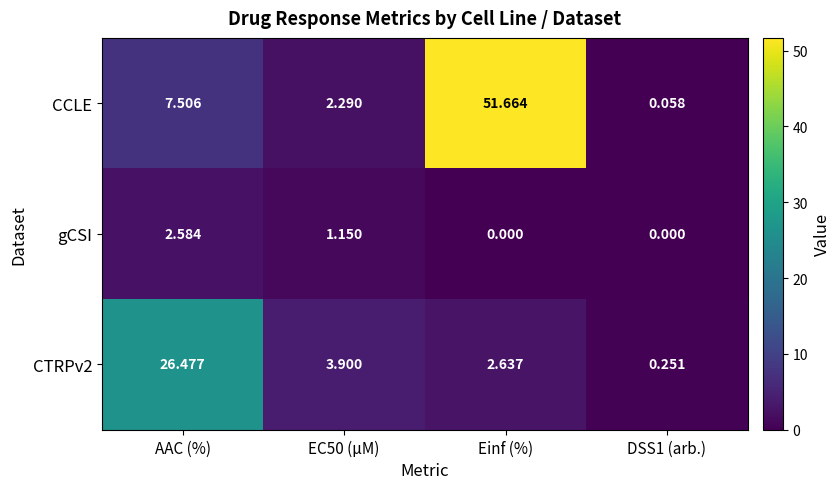

At which label does CCLE first exceed 7?

AAC (%)